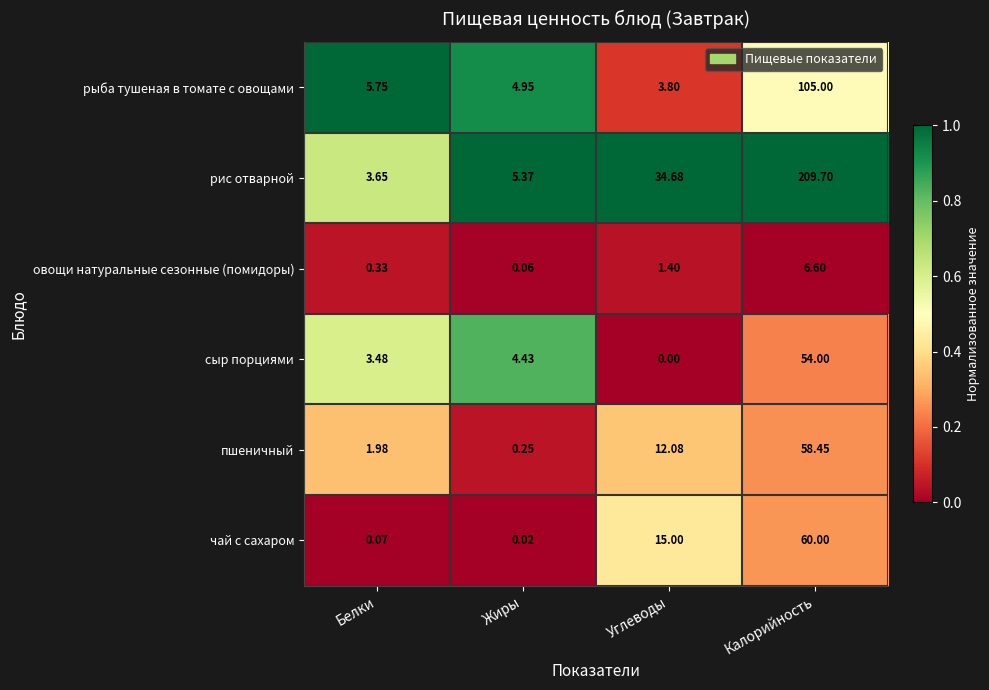

Which series has the largest total across all categories?

рис отварной